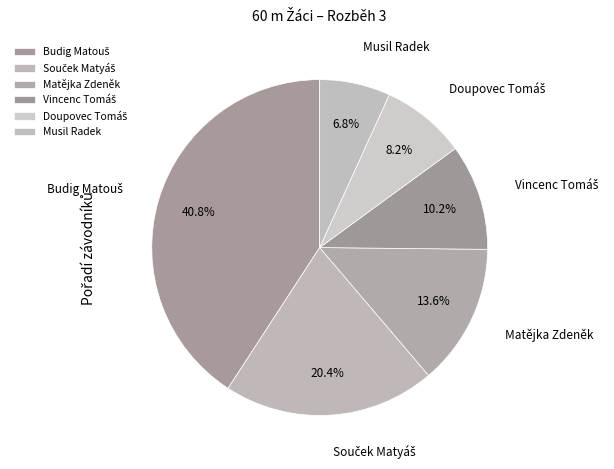

What is the ratio of the value at Musil Radek to the value at Matějka Zdeněk?

0.5